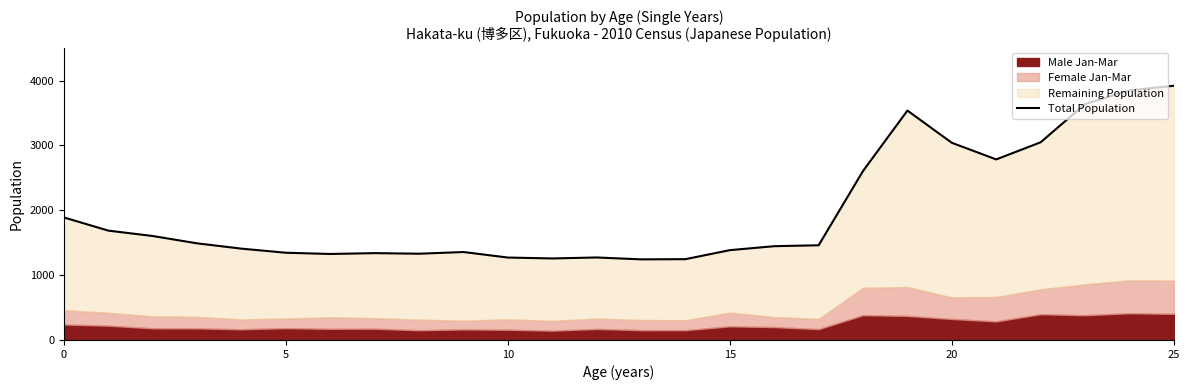

Reading right to left, extract all data points from this chart.

3920	3848	3637	3048	2784	3040	3537	2606	1460	1446	1385	1246	1243	1272	1257	1271	1356	1330	1339	1326	1345	1408	1490	1603	1686	1889